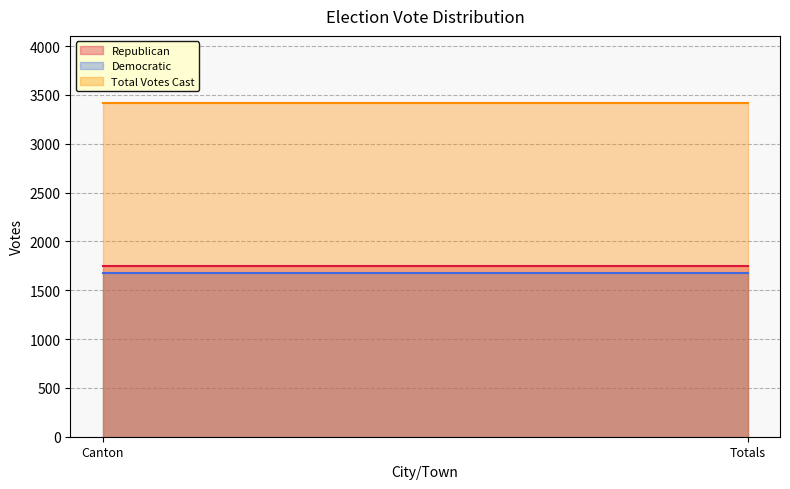

Which series changed the most between Canton and Totals?

Republican